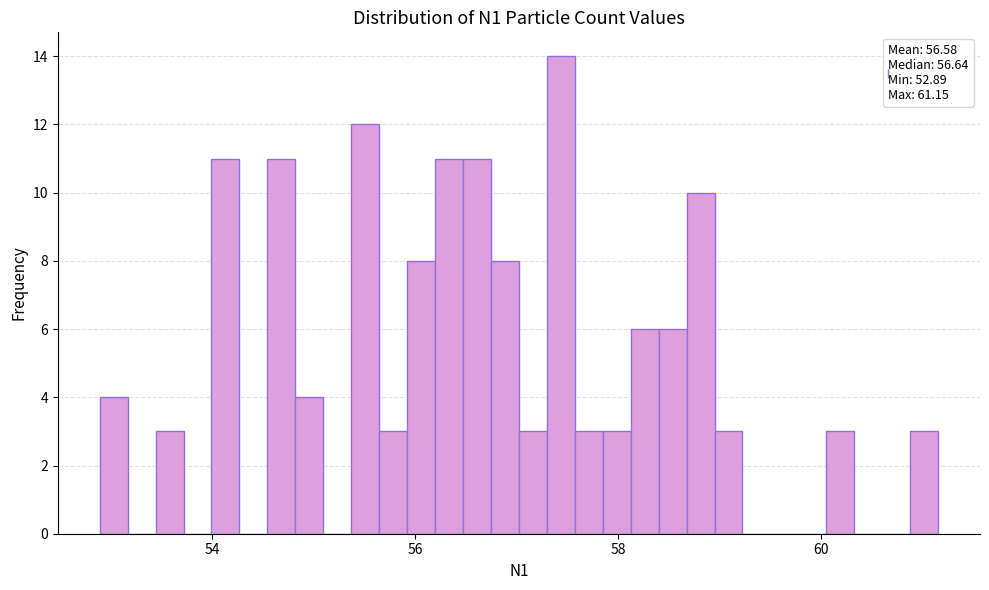

Around what value on the x-axis is the tallest bar? Give the approximate position of its centre, as read against the axis.

57.4